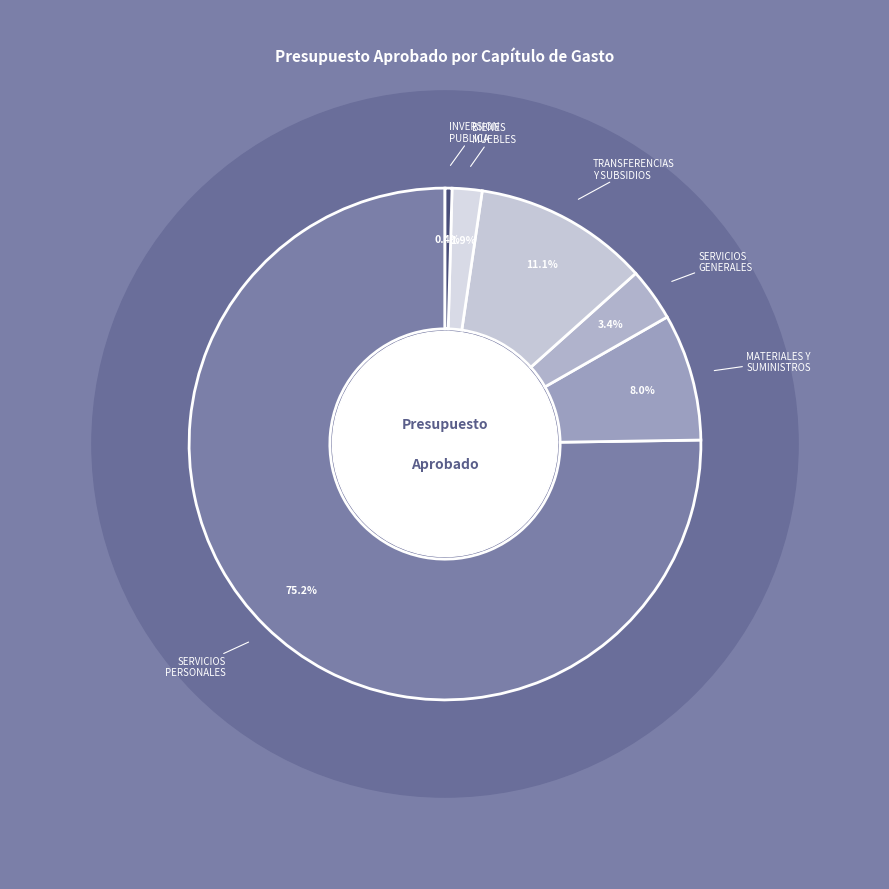

To the nearest percent, what is the difference between the SERVICIOS GENERALES and MATERIALES Y SUMINISTROS slice percentages?

5%